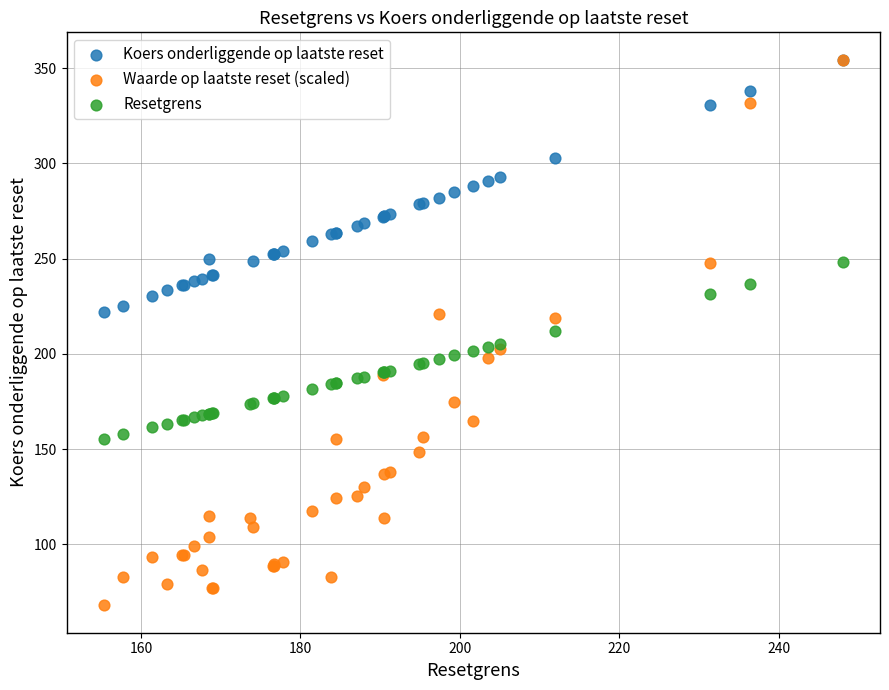

Which series contains the lowest Y value?

Waarde op laatste reset (scaled)